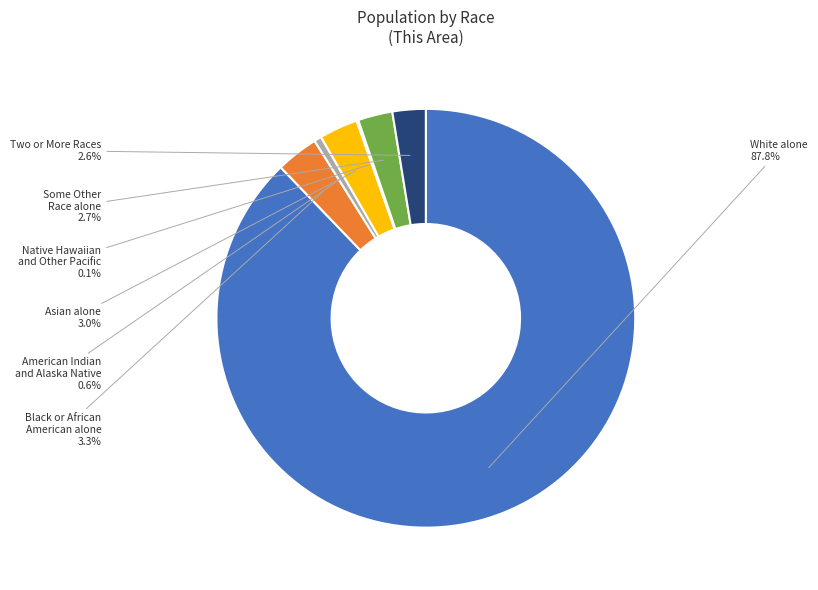

Which slice represents more than half of the pie?

White alone